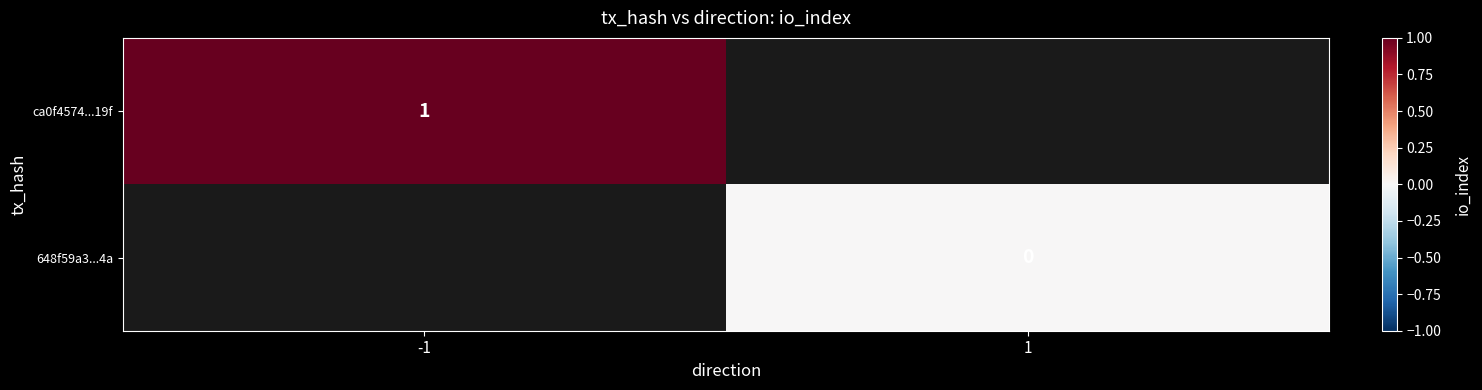

True or false: ca0f4574...19f has a value of 2 at -1.

False